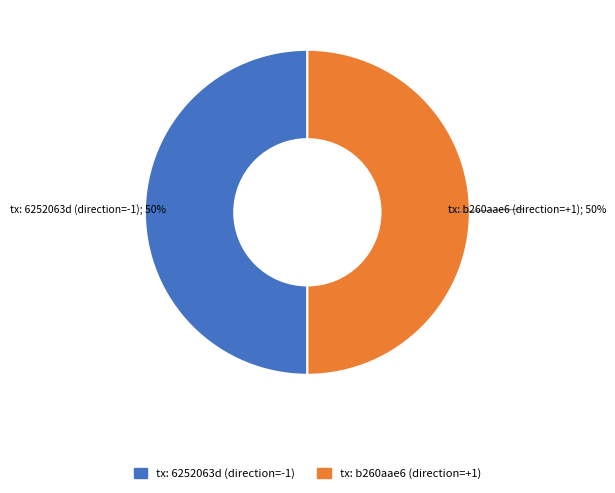

To the nearest percent, what is the difference between the largest and smallest slice percentages?

0%